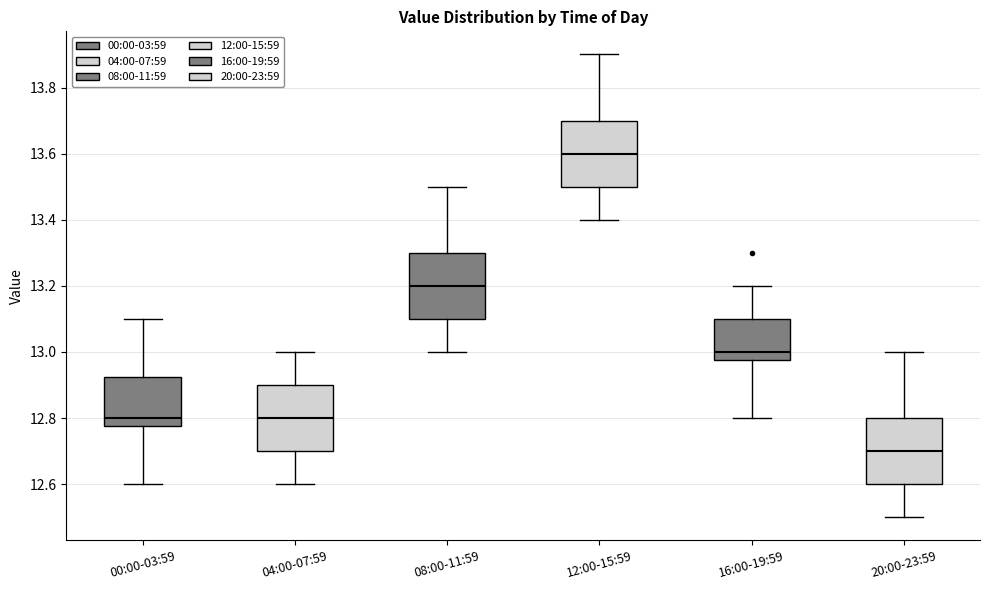

Which box's median line is the lowest?

20:00-23:59